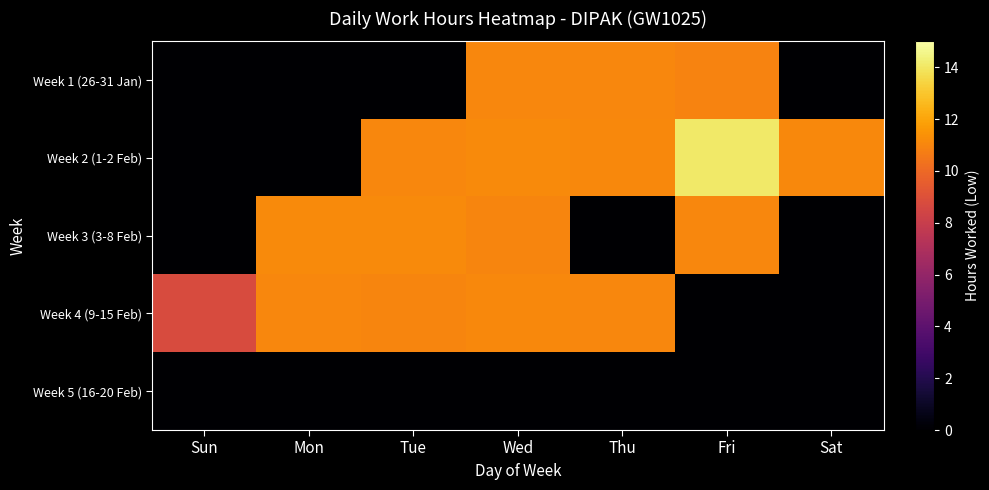

Rank the series at Tue from lowest to highest value.

Week 1 (26-31 Jan), Week 5 (16-20 Feb), Week 4 (9-15 Feb), Week 2 (1-2 Feb), Week 3 (3-8 Feb)